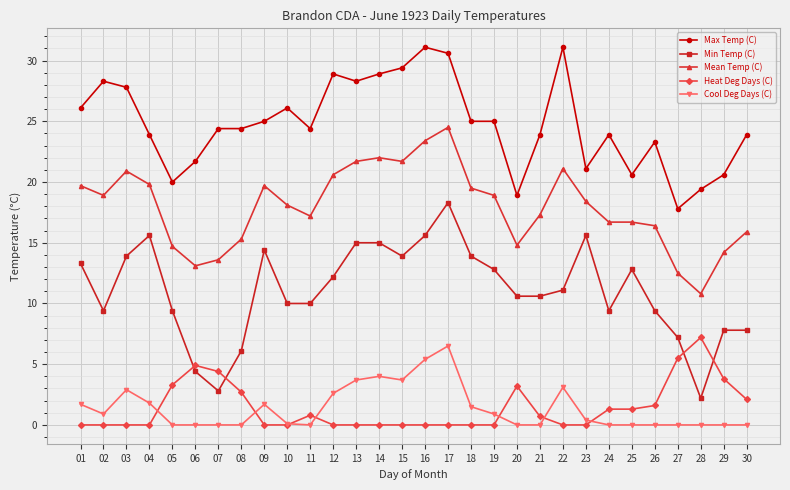

What is the value of the Max Temp (C) point at the 29th from the left?

20.6